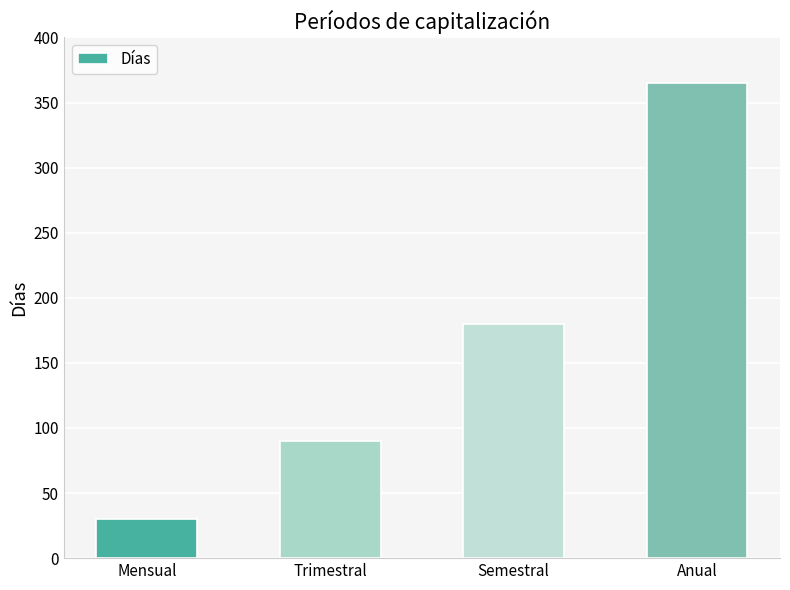

At which label is the value closest to 197?

Semestral